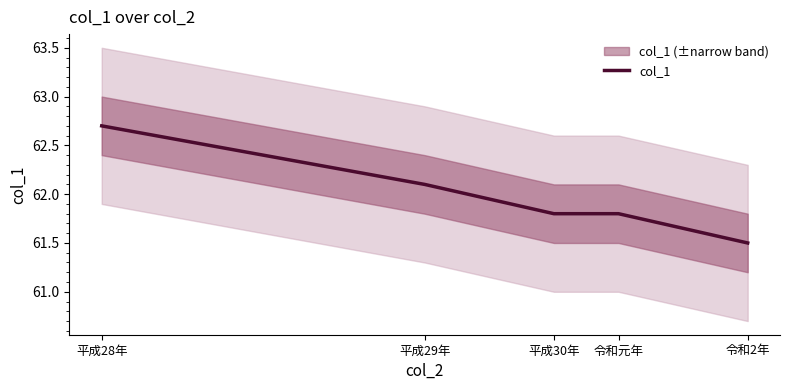

What is the maximum value shown in the chart?

62.7